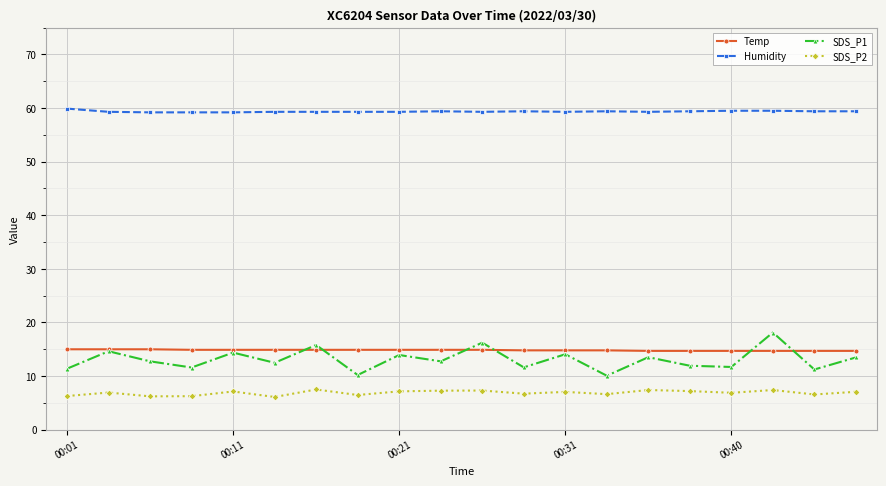

Which series has the largest total across all categories?

Humidity